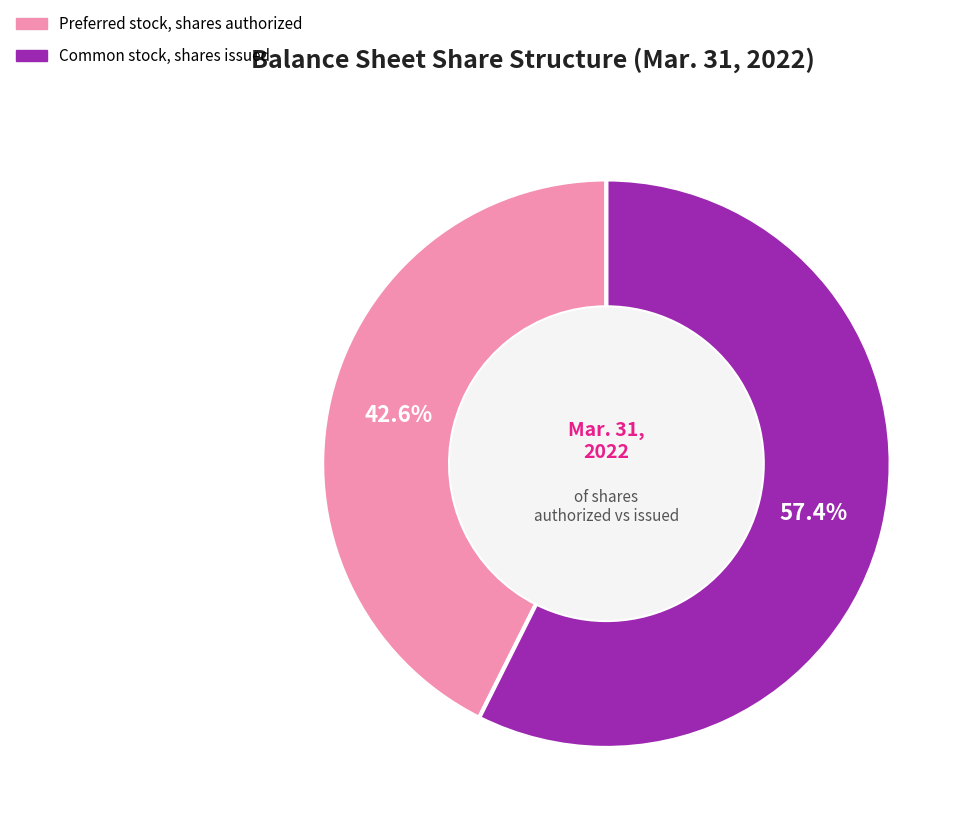

The Preferred stock, shares authorized slice represents 55% of the pie. True or false?

False